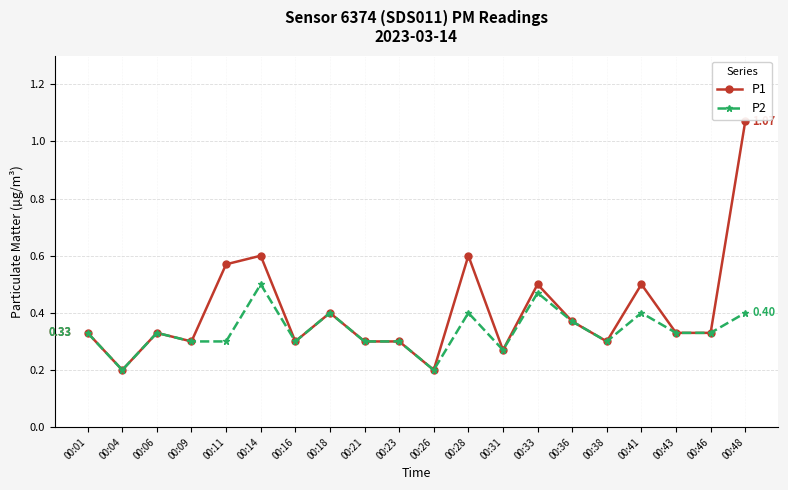

At which category is the sum across all series the highest?

00:48